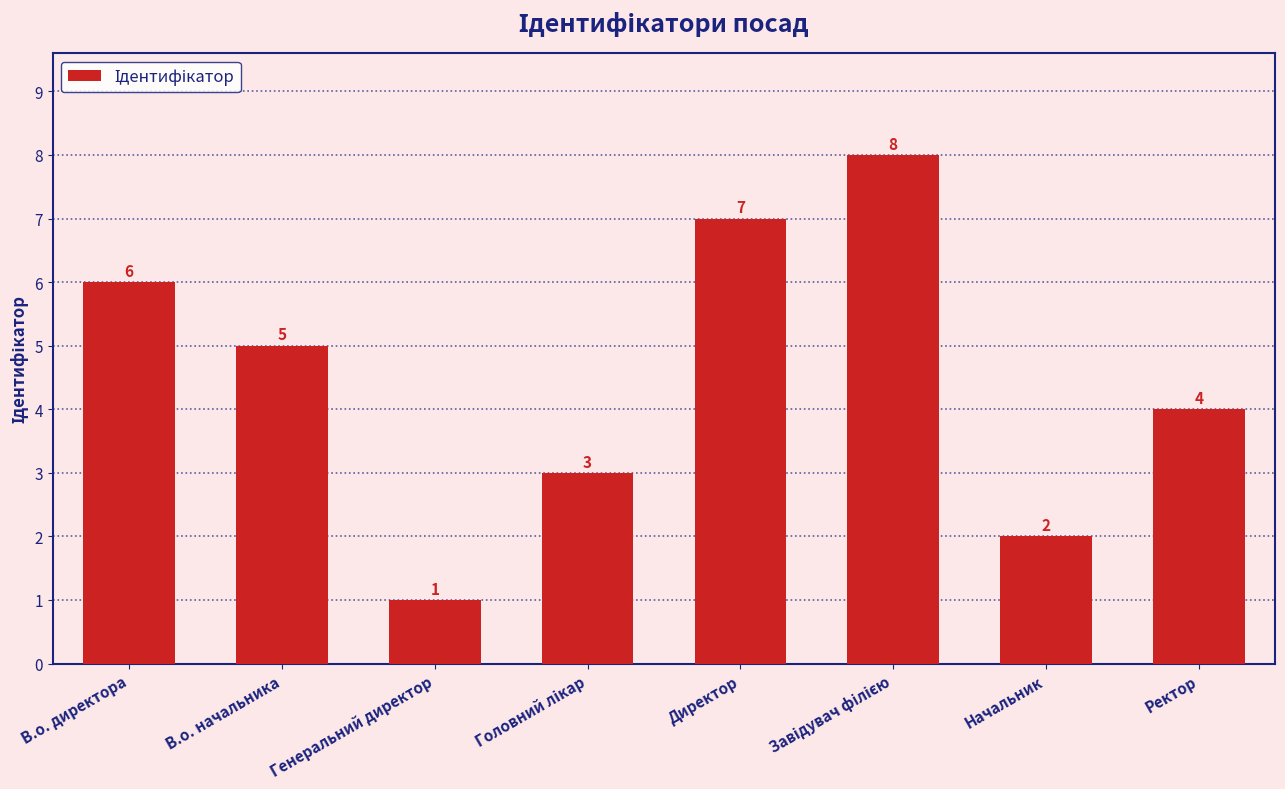

What is the sum of the values at В.о. начальника and Генеральний директор?

6